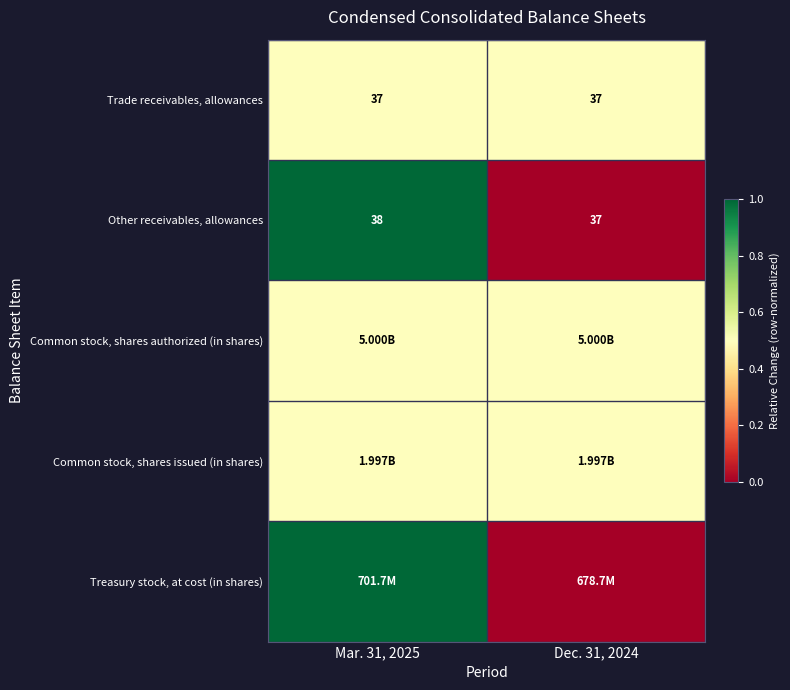

Between Mar. 31, 2025 and Dec. 31, 2024, which is larger?

Mar. 31, 2025